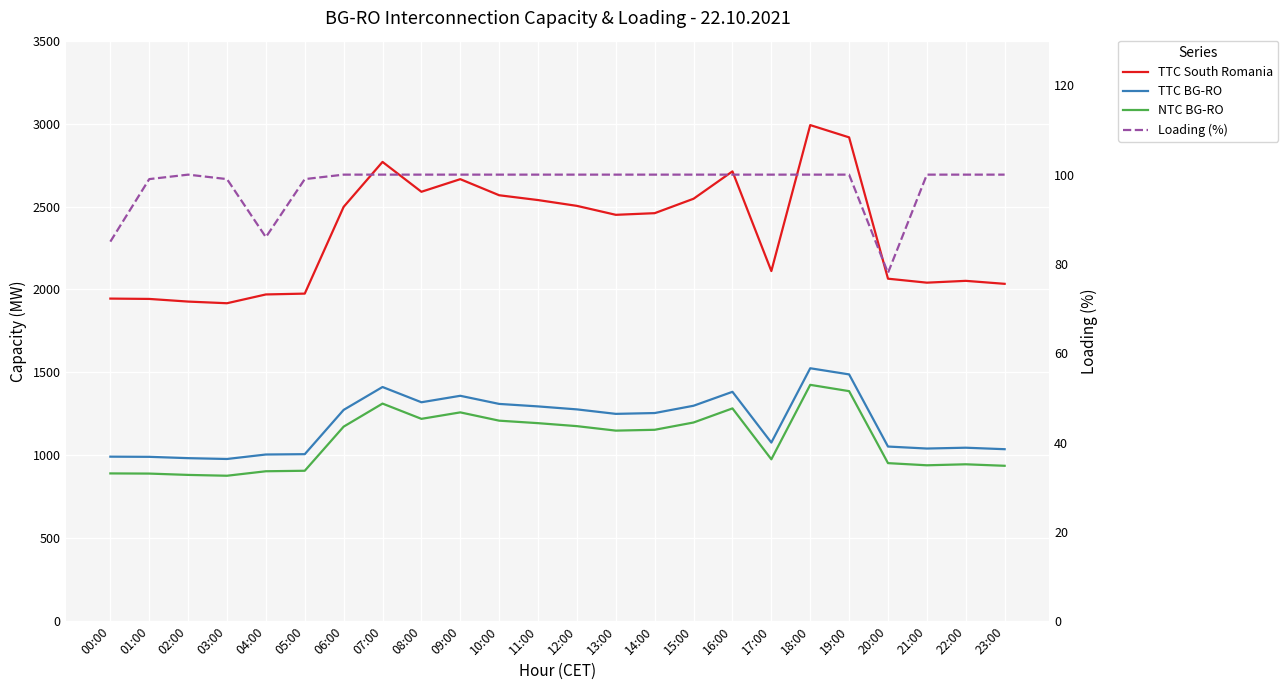

Reading left to right, extract all data points from this chart.

TTC South Romania: 1945	1943	1927	1917	1970	1975	2498	2769	2589	2665	2568	2539	2504	2450	2460	2547	2712	2111	2991	2917	2065	2041	2052	2034
TTC BG-RO: 992	991	983	978	1005	1007	1274	1412	1320	1359	1310	1295	1277	1250	1255	1299	1383	1077	1525	1488	1053	1041	1046	1037
NTC BG-RO: 891	890	882	877	904	907	1173	1312	1220	1259	1209	1194	1176	1149	1154	1198	1283	976	1425	1387	953	940	946	937
Loading (%): 85	99	100	99	86	99	100	100	100	100	100	100	100	100	100	100	100	100	100	100	78	100	100	100